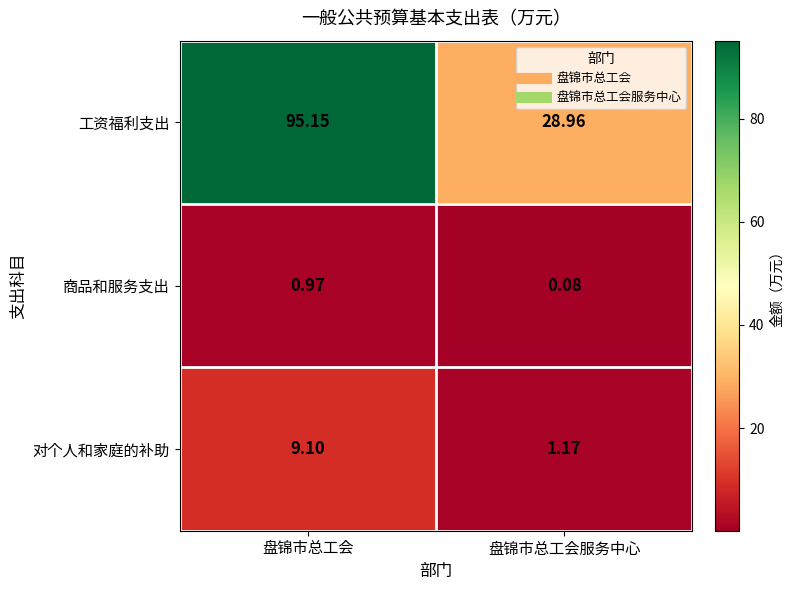

List the series in order of their peak value, highest first.

工资福利支出, 对个人和家庭的补助, 商品和服务支出